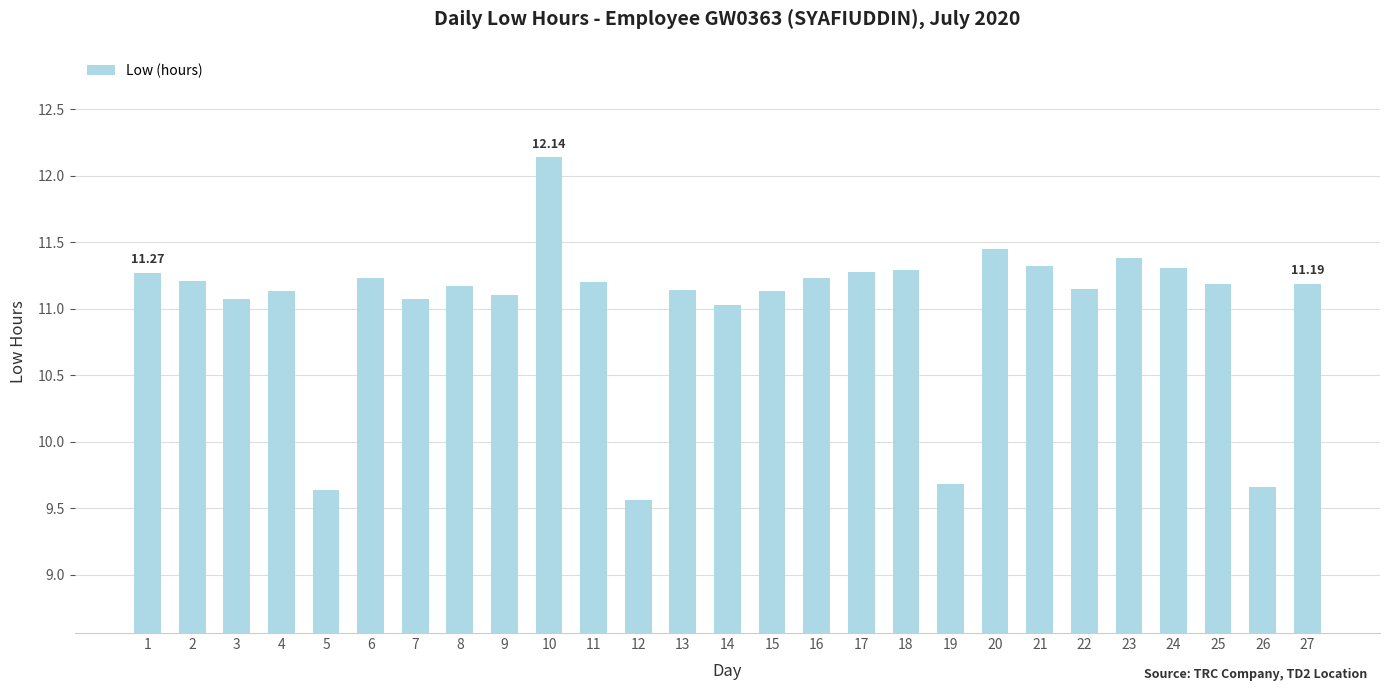

Which has a higher value, 19 or 21?

21